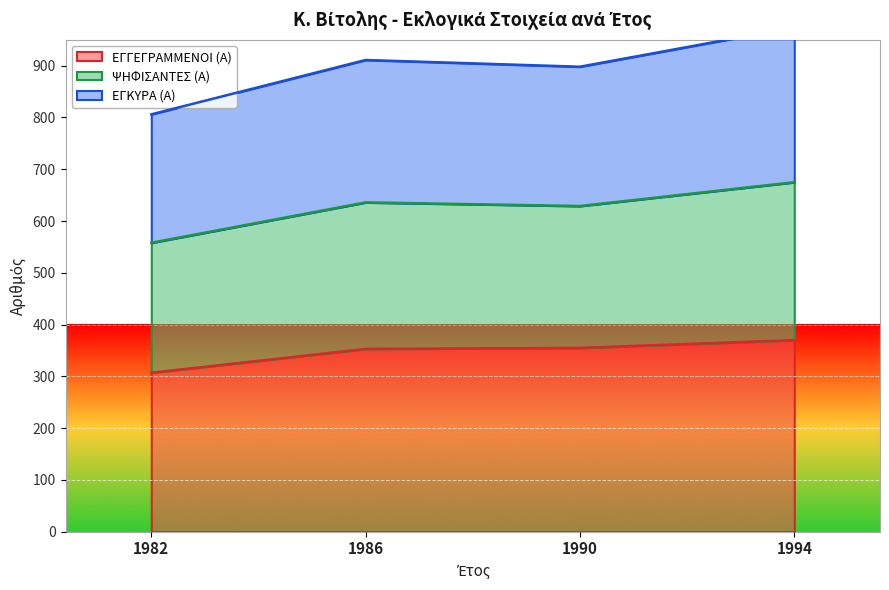

True or false: ΕΓΓΕΓΡΑΜΜΕΝΟΙ (Α) has more than 0 interior local peaks.

False